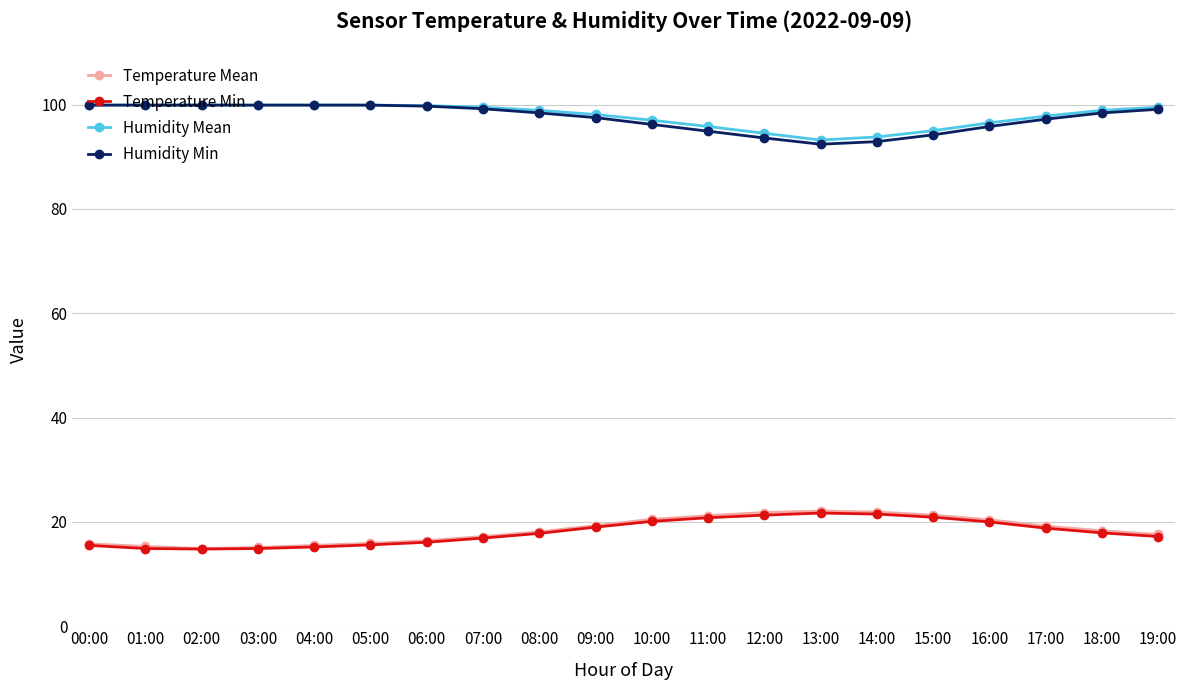

True or false: Humidity Mean and Temperature Min cross at least once.

False